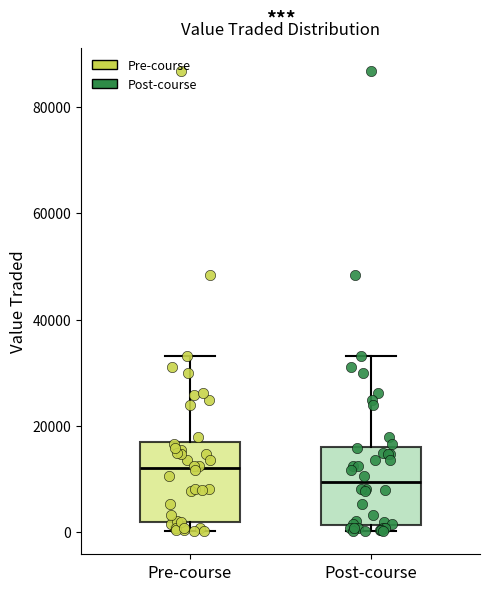

Reading left to right, read every box against the y-axis: the position of its median line, the range the box covers, and the ends of its whiskers. The values are not printed on the chart, so give them approximately, as read against the axis.

Pre-course: median 12000, box 2000 to 16000, whiskers 0 to 34000
Post-course: median 10000, box 2000 to 16000, whiskers 0 to 34000